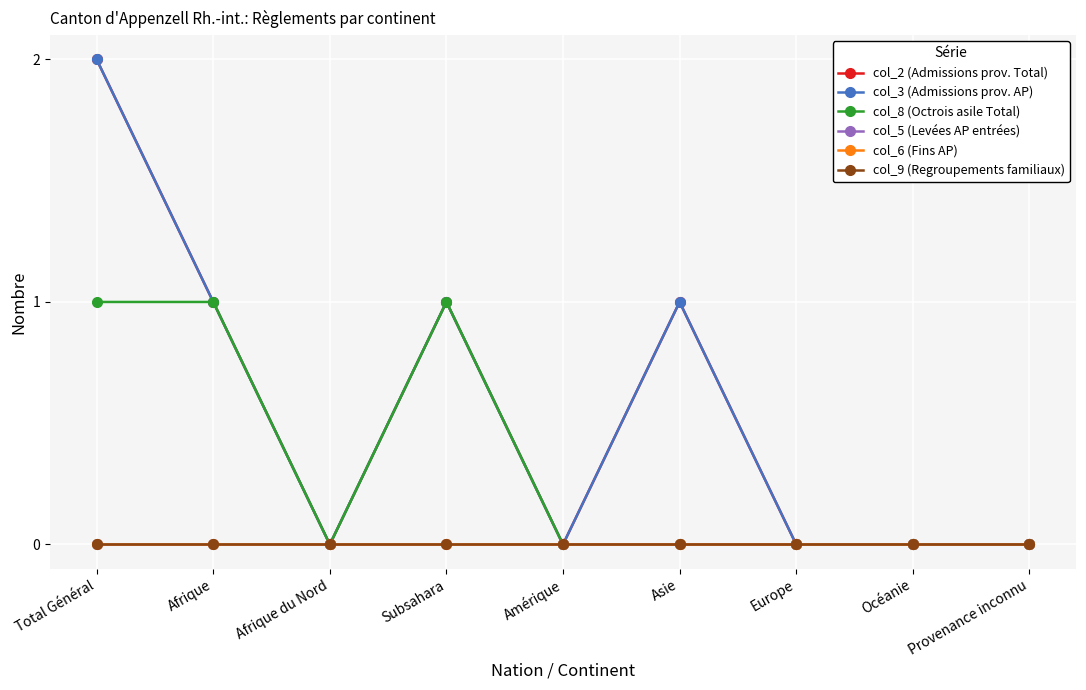

Rank the series by their maximum value, from lowest to highest.

col_5 (Levées AP entrées), col_6 (Fins AP), col_9 (Regroupements familiaux), col_8 (Octrois asile Total), col_2 (Admissions prov. Total), col_3 (Admissions prov. AP)